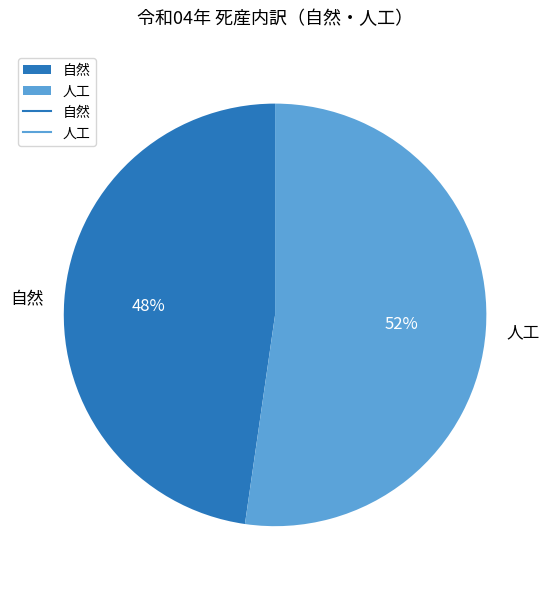

How many segments does this pie chart have?

2